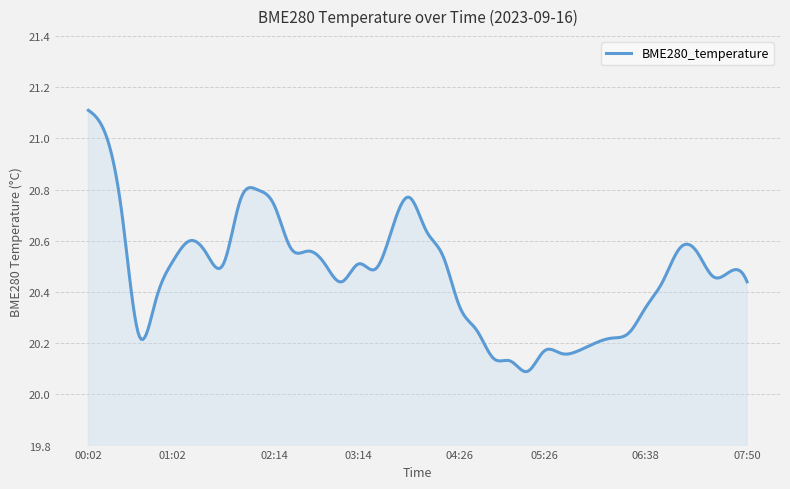

How many lines are shown in the chart?

1